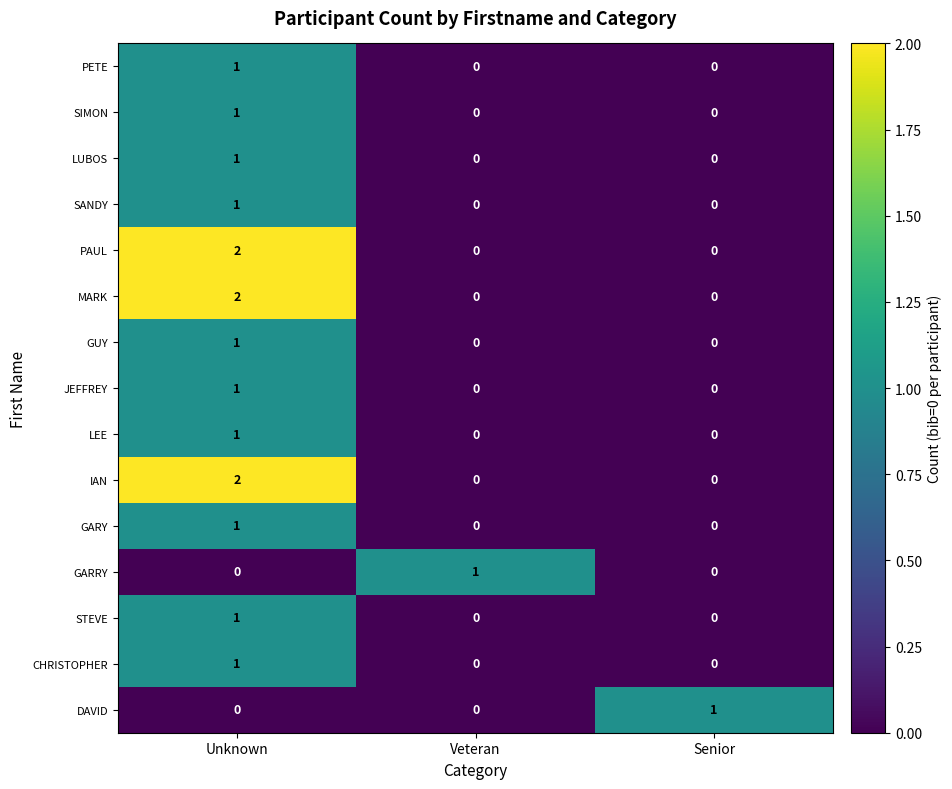

Is it true that LEE equals 2 at Unknown?

False